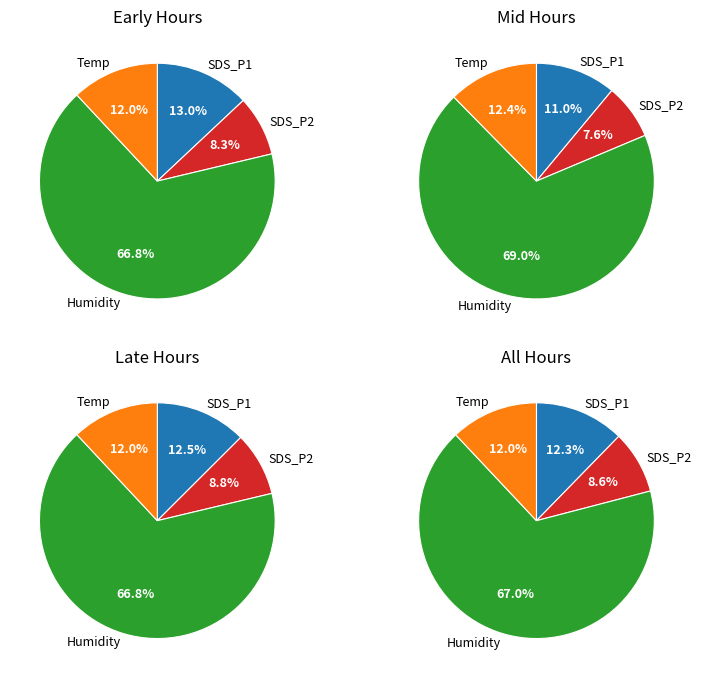

Rank the series at 6 from lowest to highest value.

SDS_P2, Temp, SDS_P1, Humidity